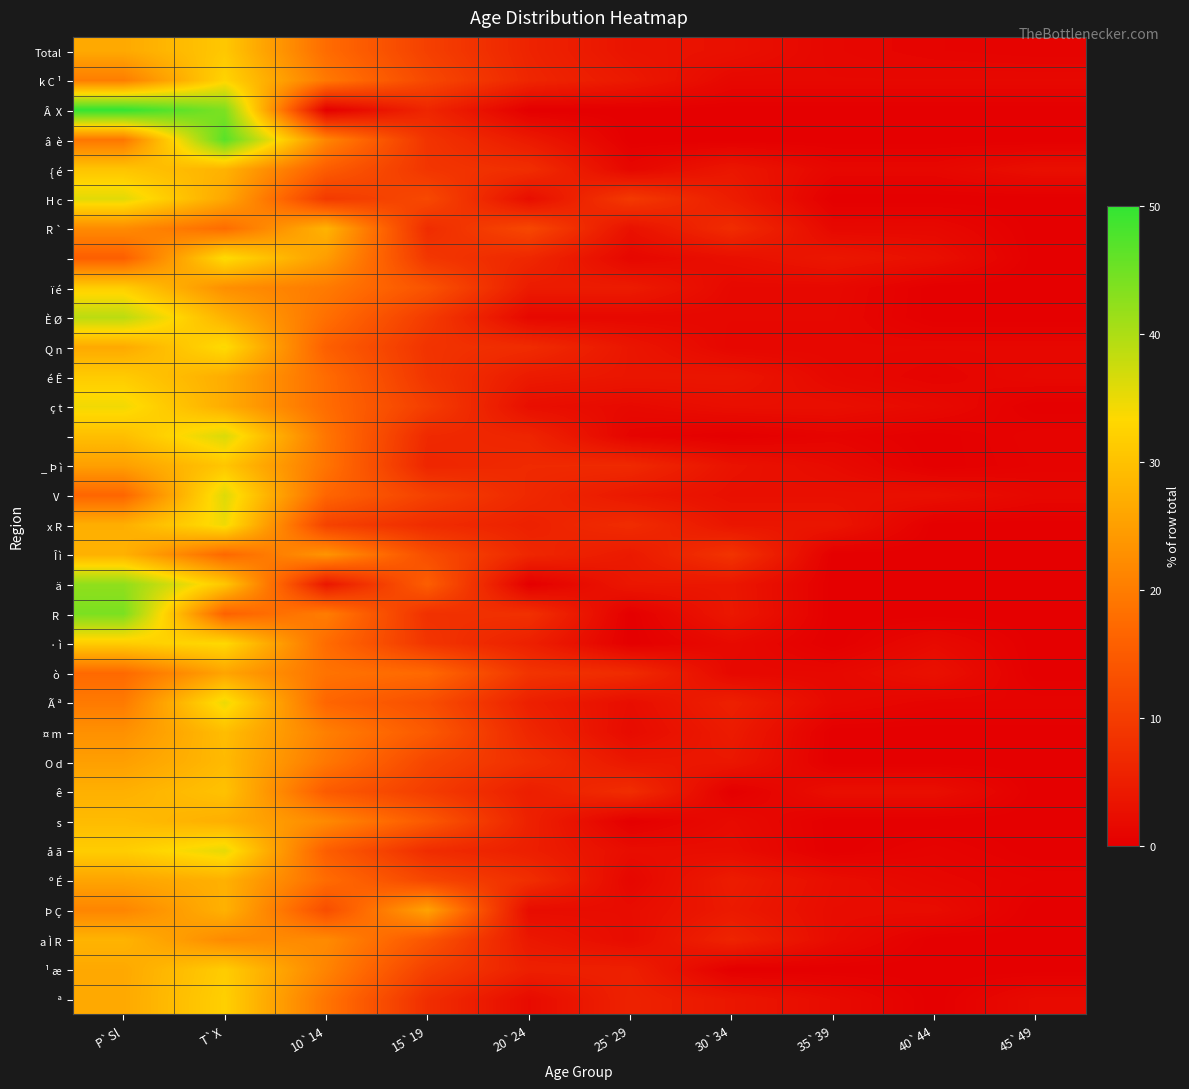

Which series has the widest spread of values?

Â X